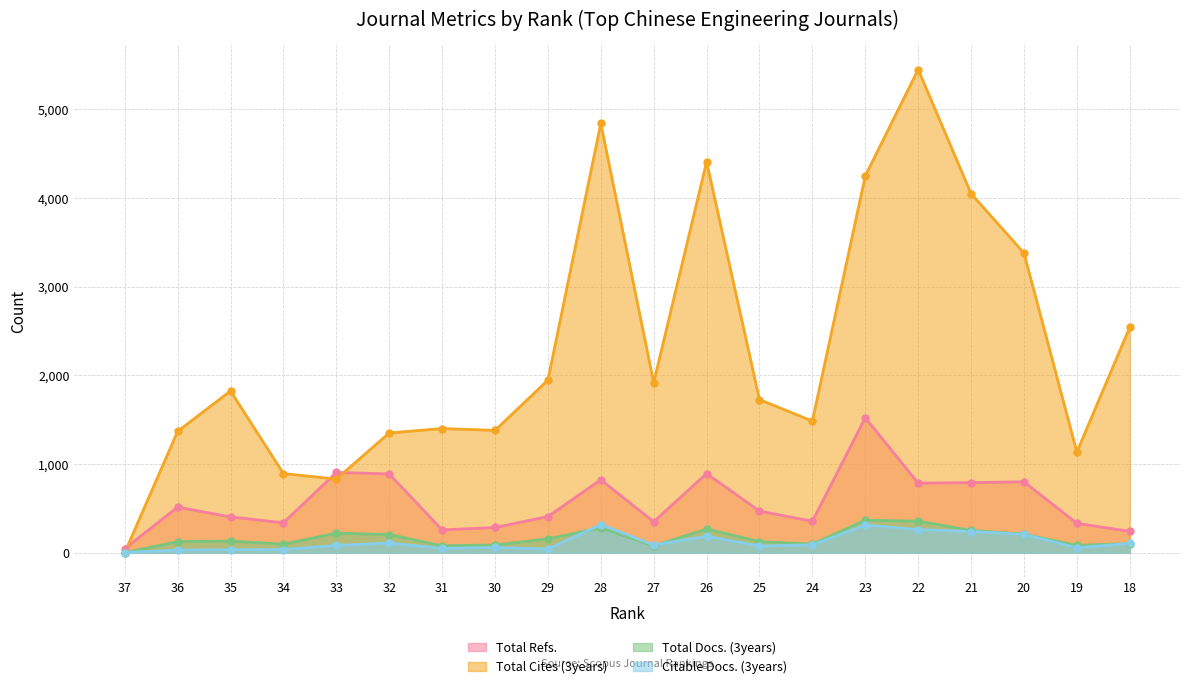

True or false: Citable Docs. (3years) and Total Cites (3years) cross at least once.

True